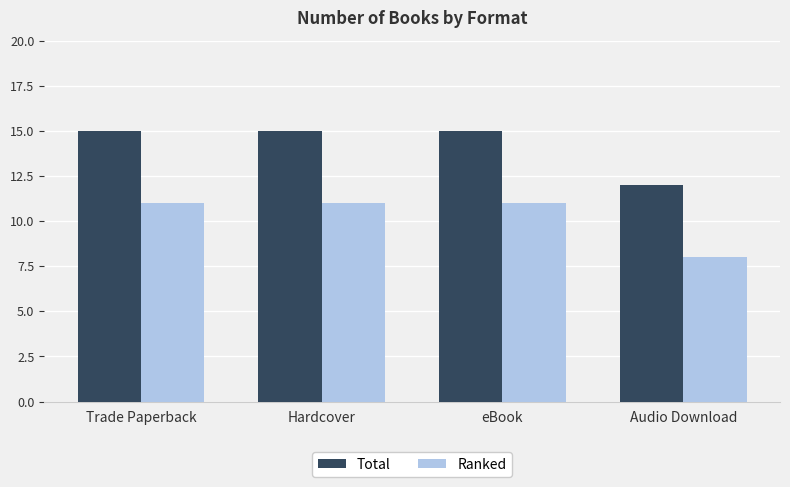

What are all the series names shown in the legend?

Total, Ranked